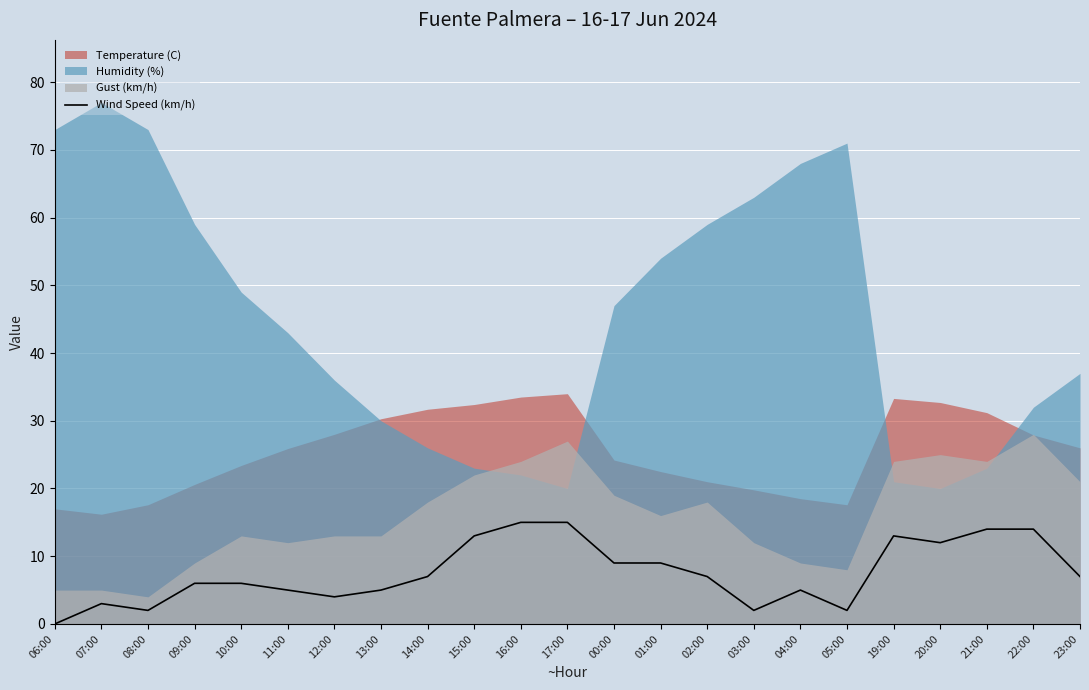

What is the change in value from 14:00 to 20:00?

+5